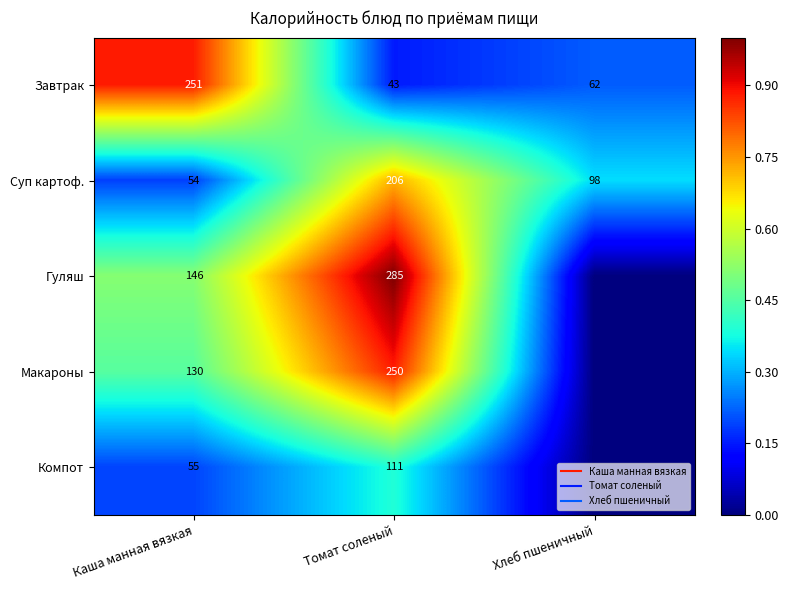

True or false: Компот has a value of 0.3 at Каша манная вязкая.

False